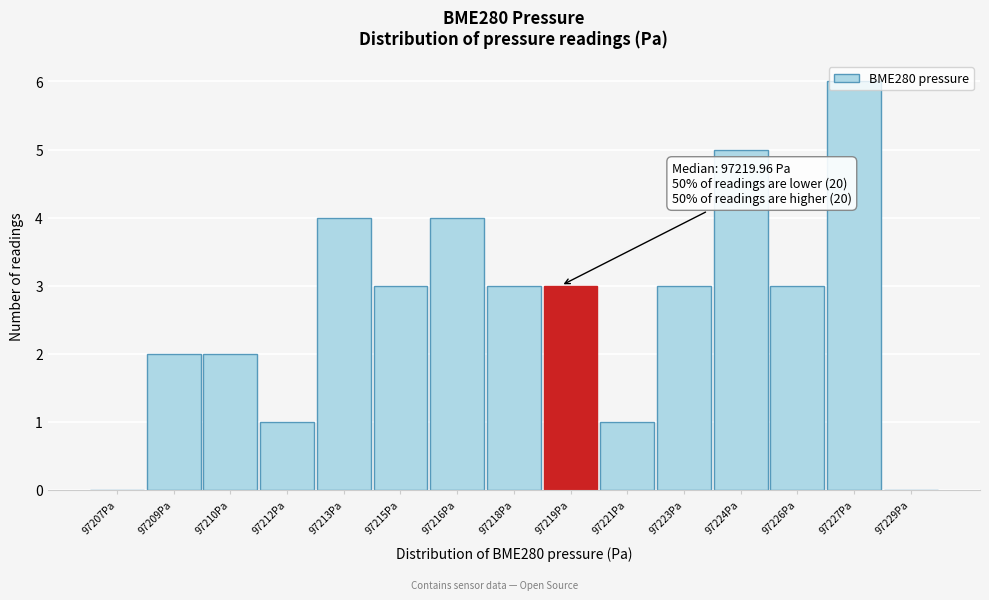

What is the sum of the values at 97216Pa and 97207Pa?

4